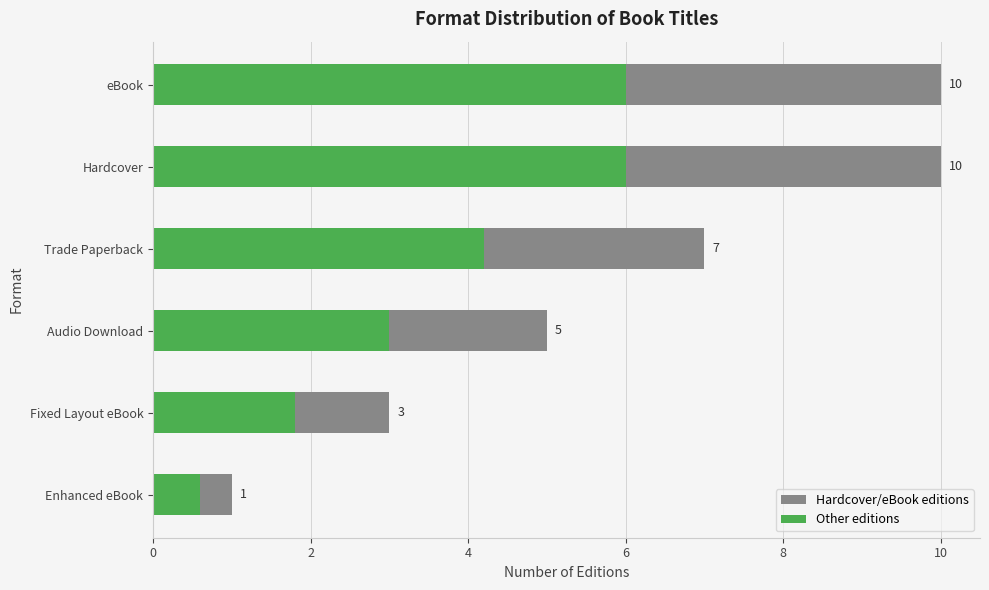

The Hardcover/eBook editions series shows 1.6 at Audio Download. True or false?

False